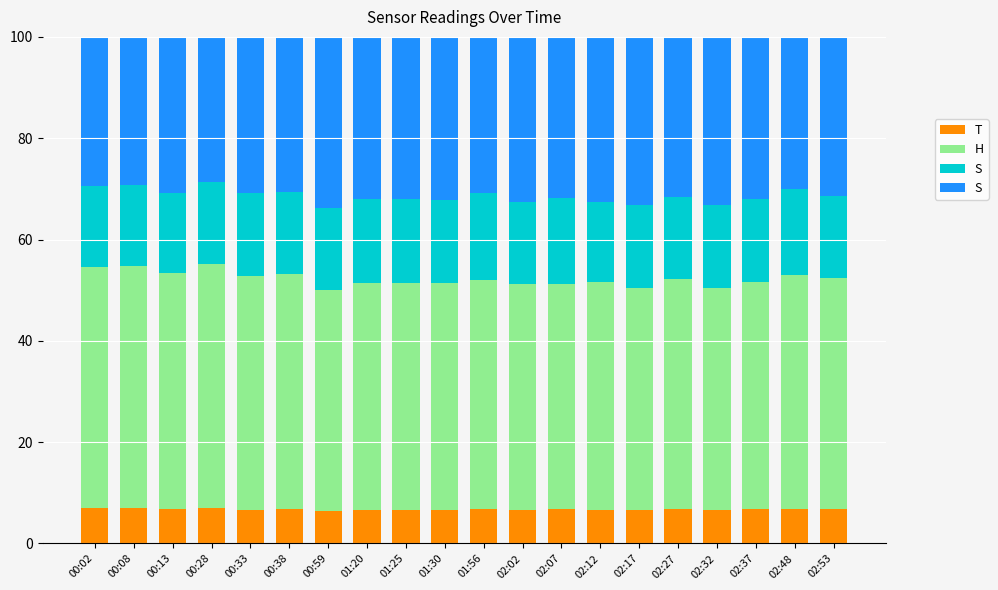

What is the total value across all series at 02:27?

100.0